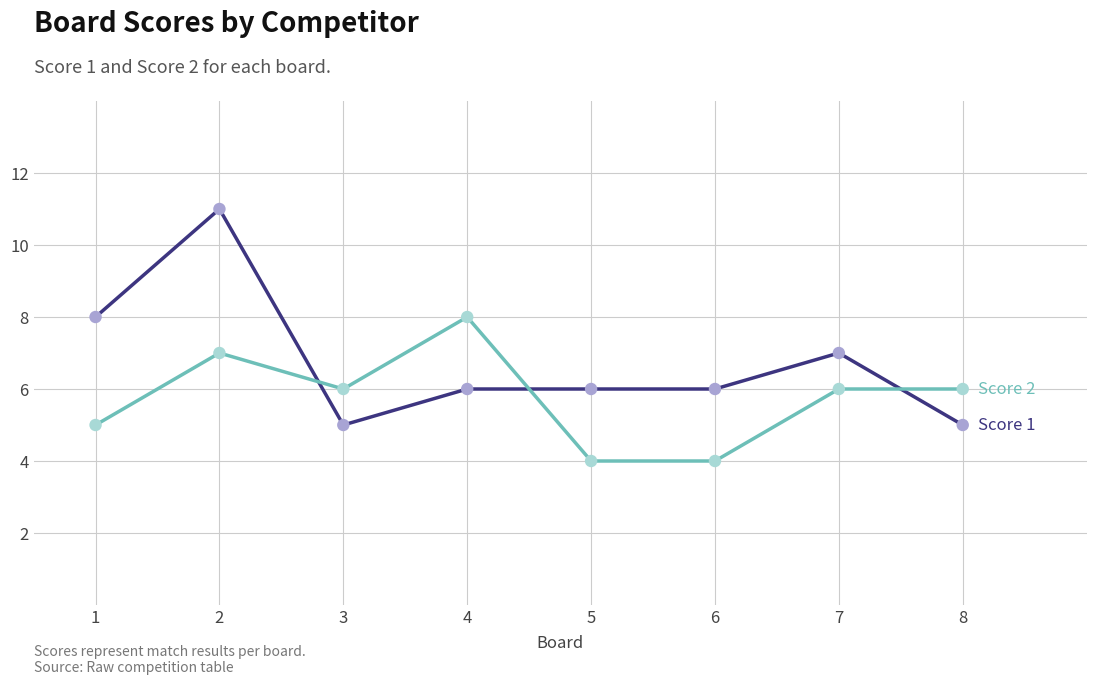

What is the maximum value shown in the chart?

11